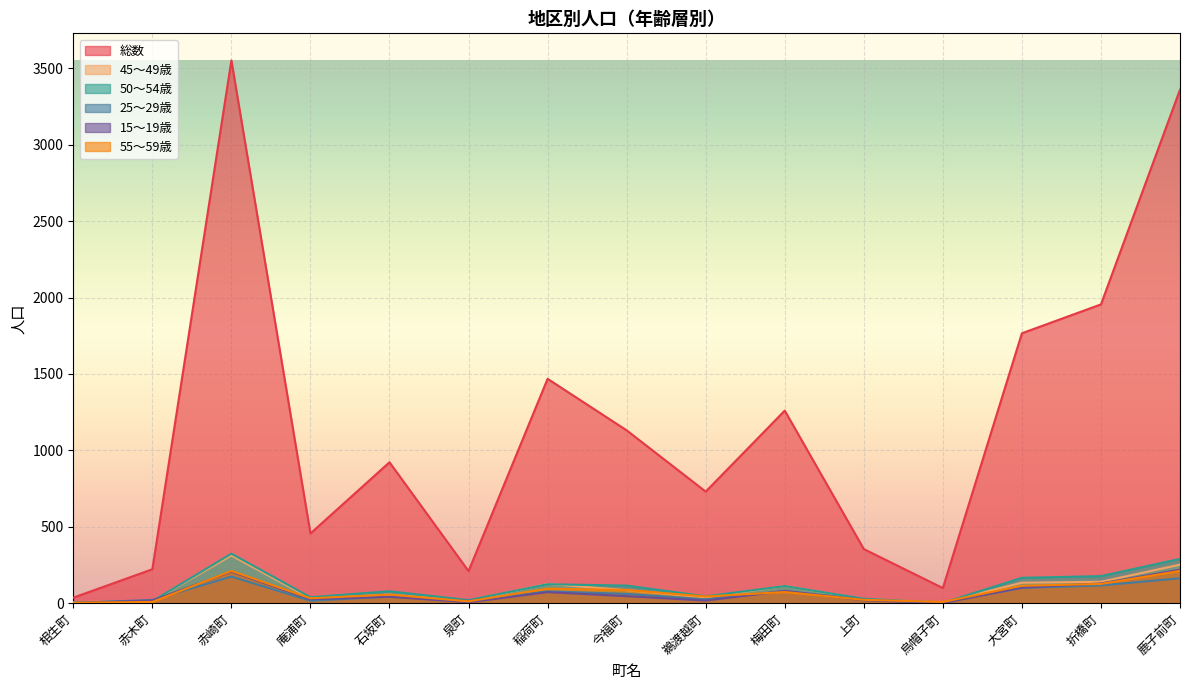

What is the label of the 8th point from the left?

今福町